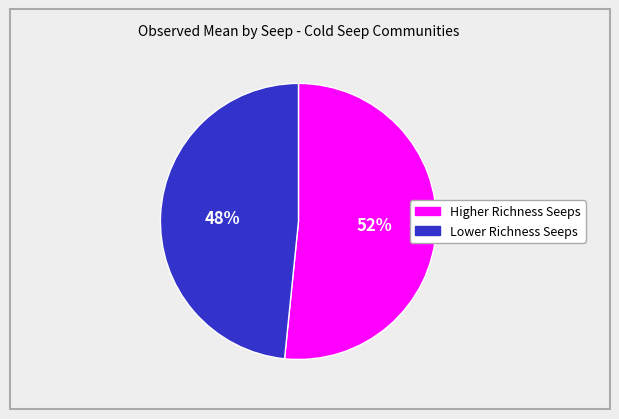

Does any single category account for the majority?

Yes